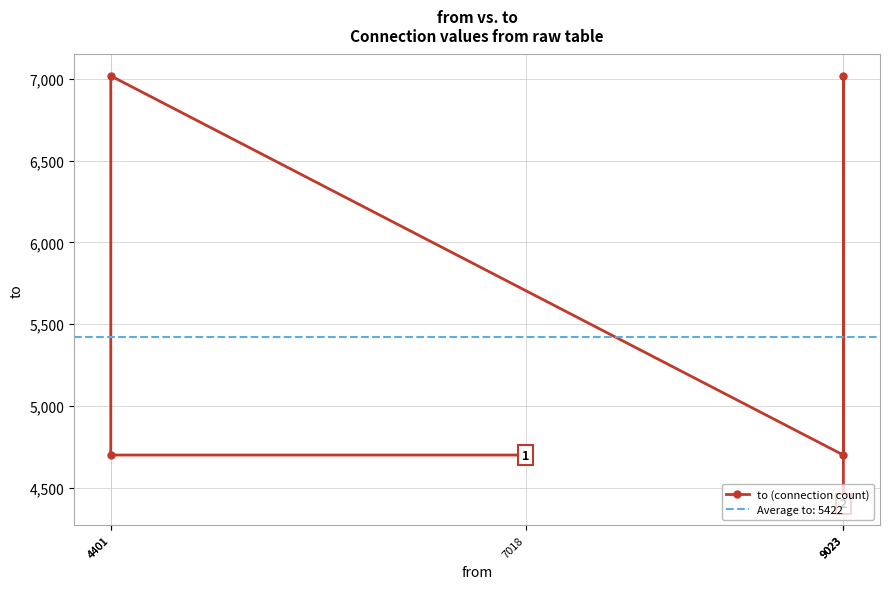

Where is the data nearest to the value 5709?

7018